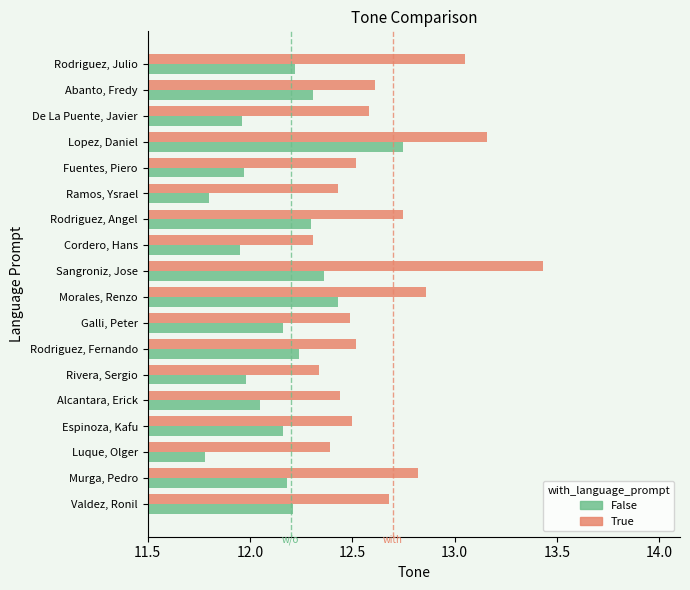

What is the total value across all series at Rodriguez, Julio?

25.3